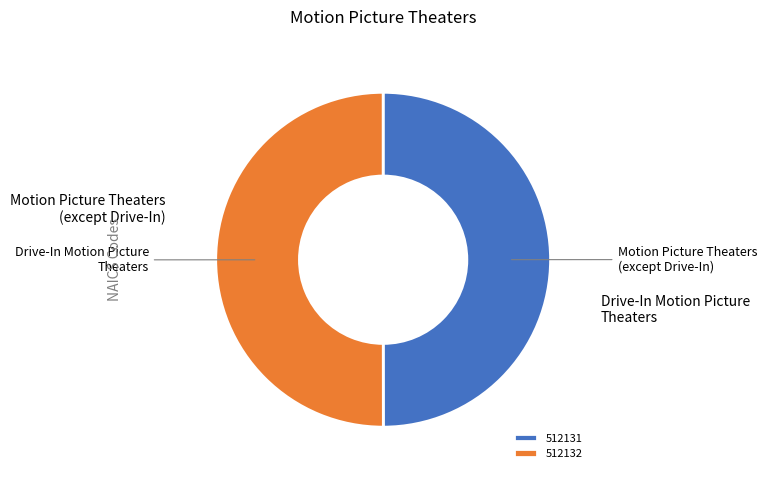

Do 512131 and 512132 together represent more than half of the pie?

Yes